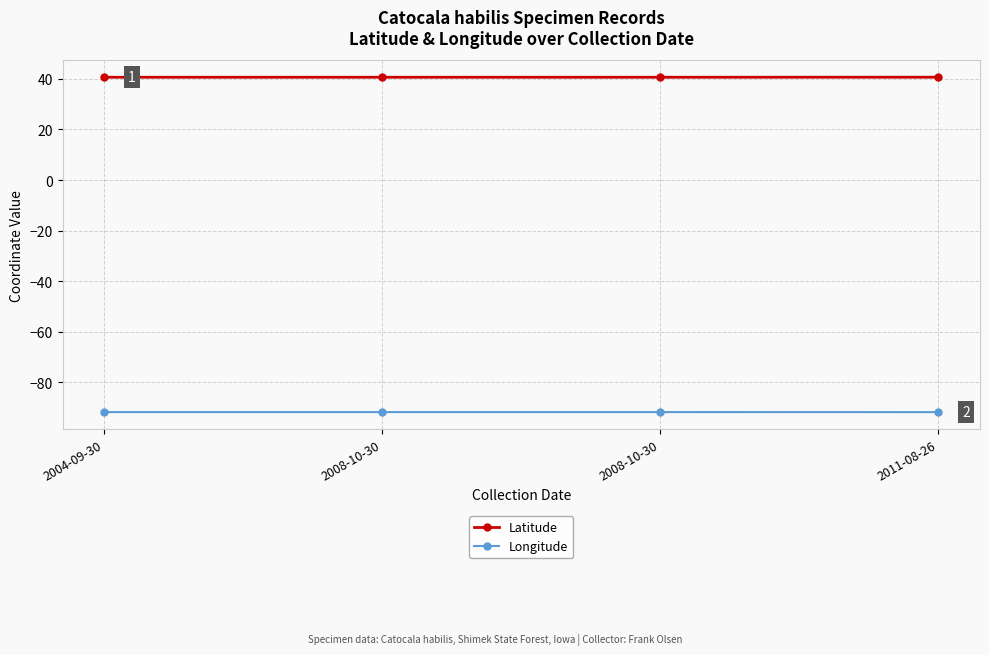

Does the chart have visible grid lines?

Yes